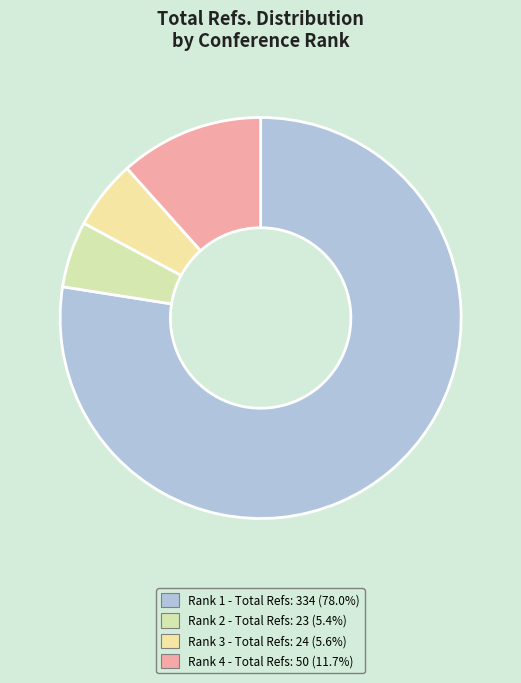

How many slices are in this pie chart?

4